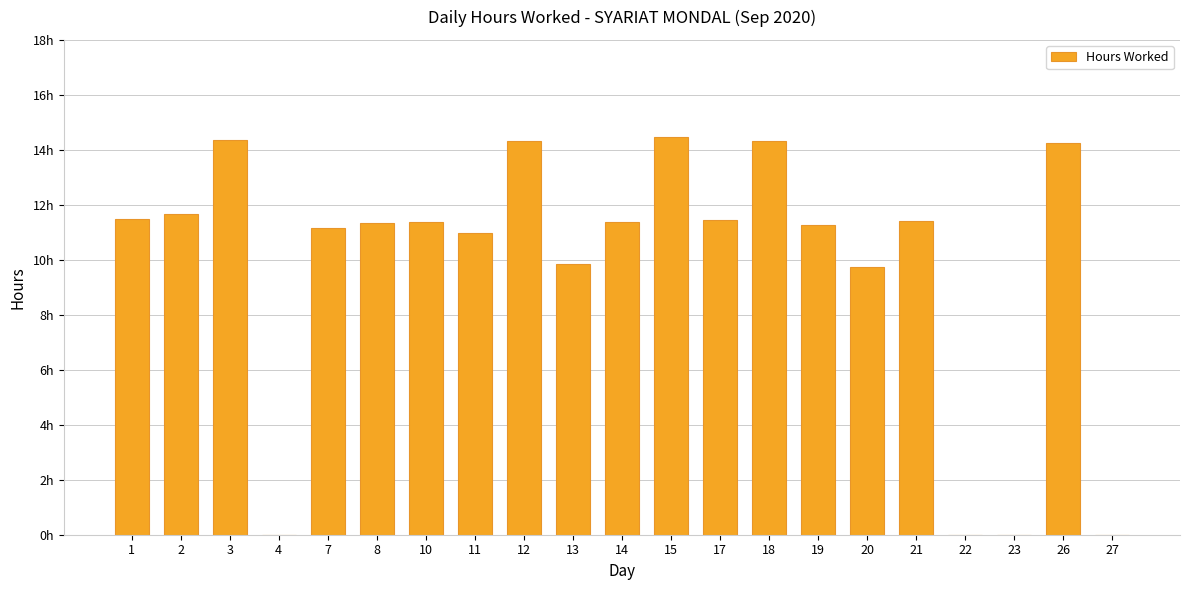

The chart shows a value of 4.9 at 10. True or false?

False